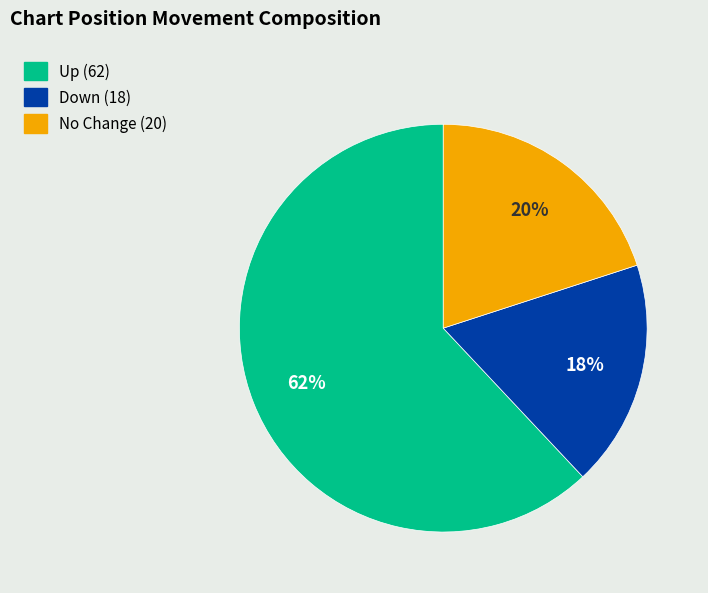

To the nearest percent, what is the difference between the largest and smallest slice percentages?

44%